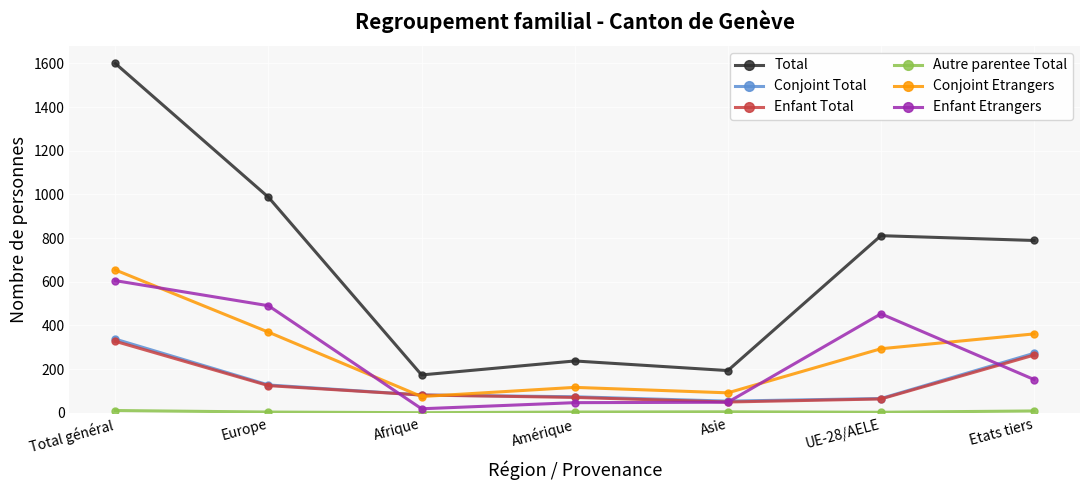

Is it true that Enfant Etrangers equals 152 at Etats tiers?

True